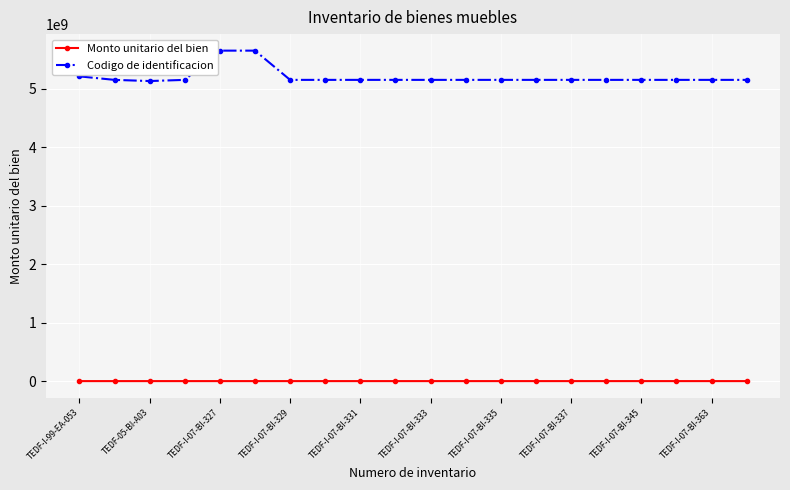

Which series has the largest total across all categories?

Codigo de identificacion